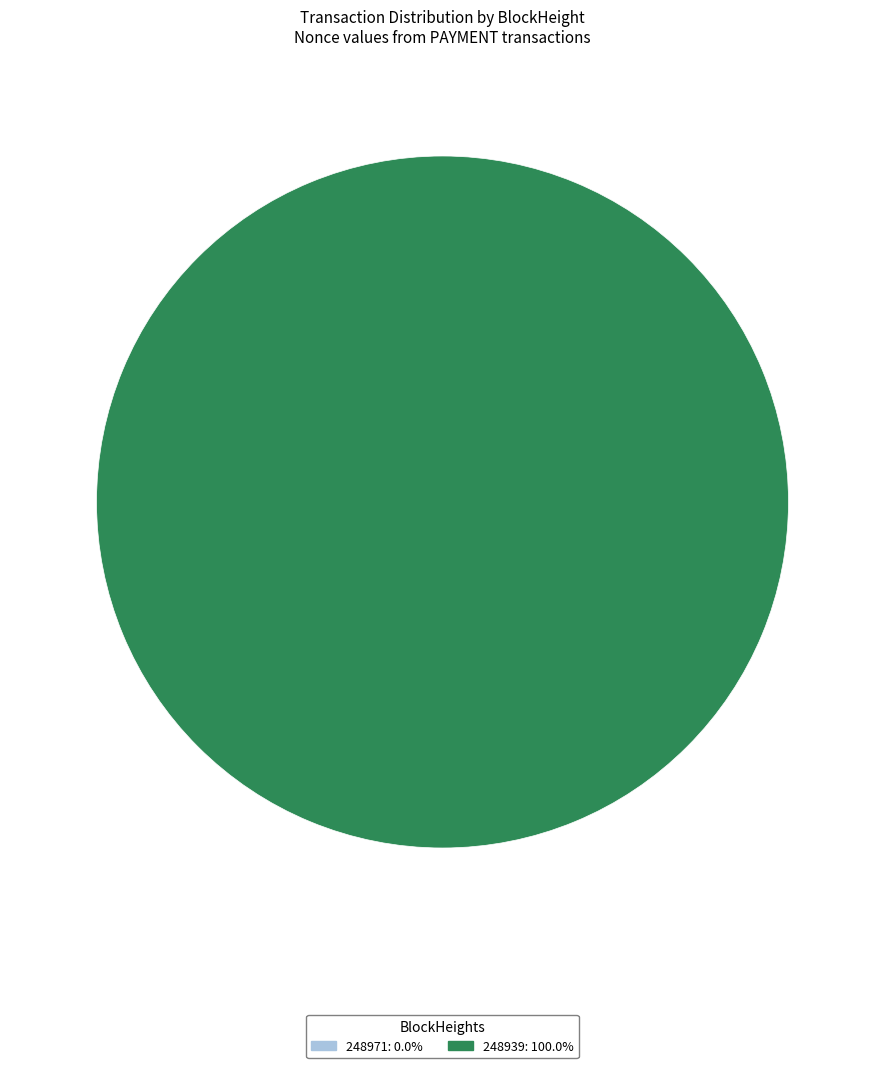

To the nearest percent, what is the combined percentage of 248971 and 248939?

100%